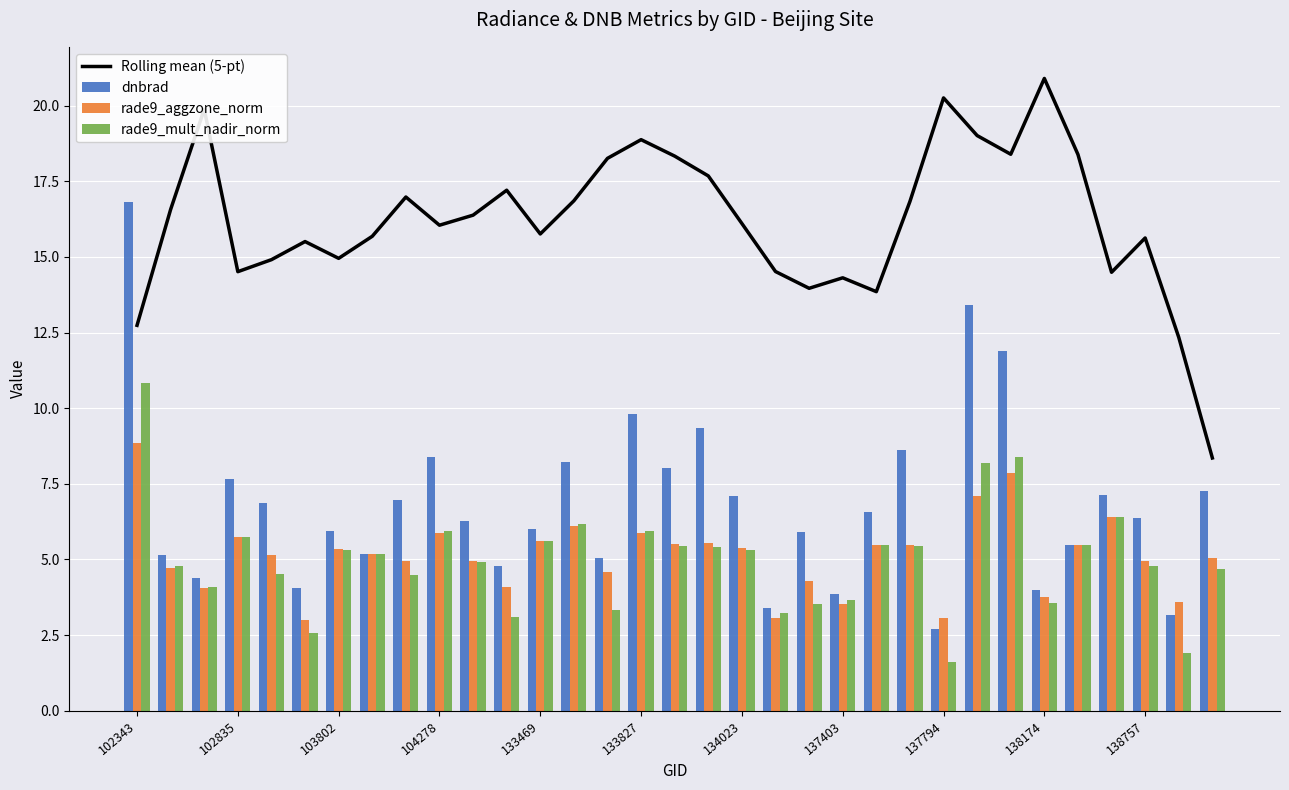

At which label does Rolling mean (5-pt) reach its peak?

138174